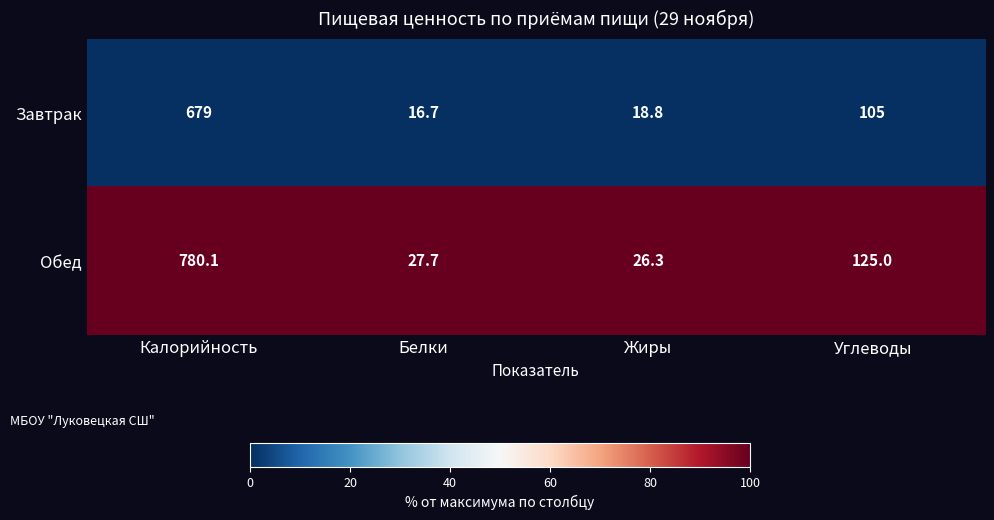

Which series has the widest spread of values?

Обед